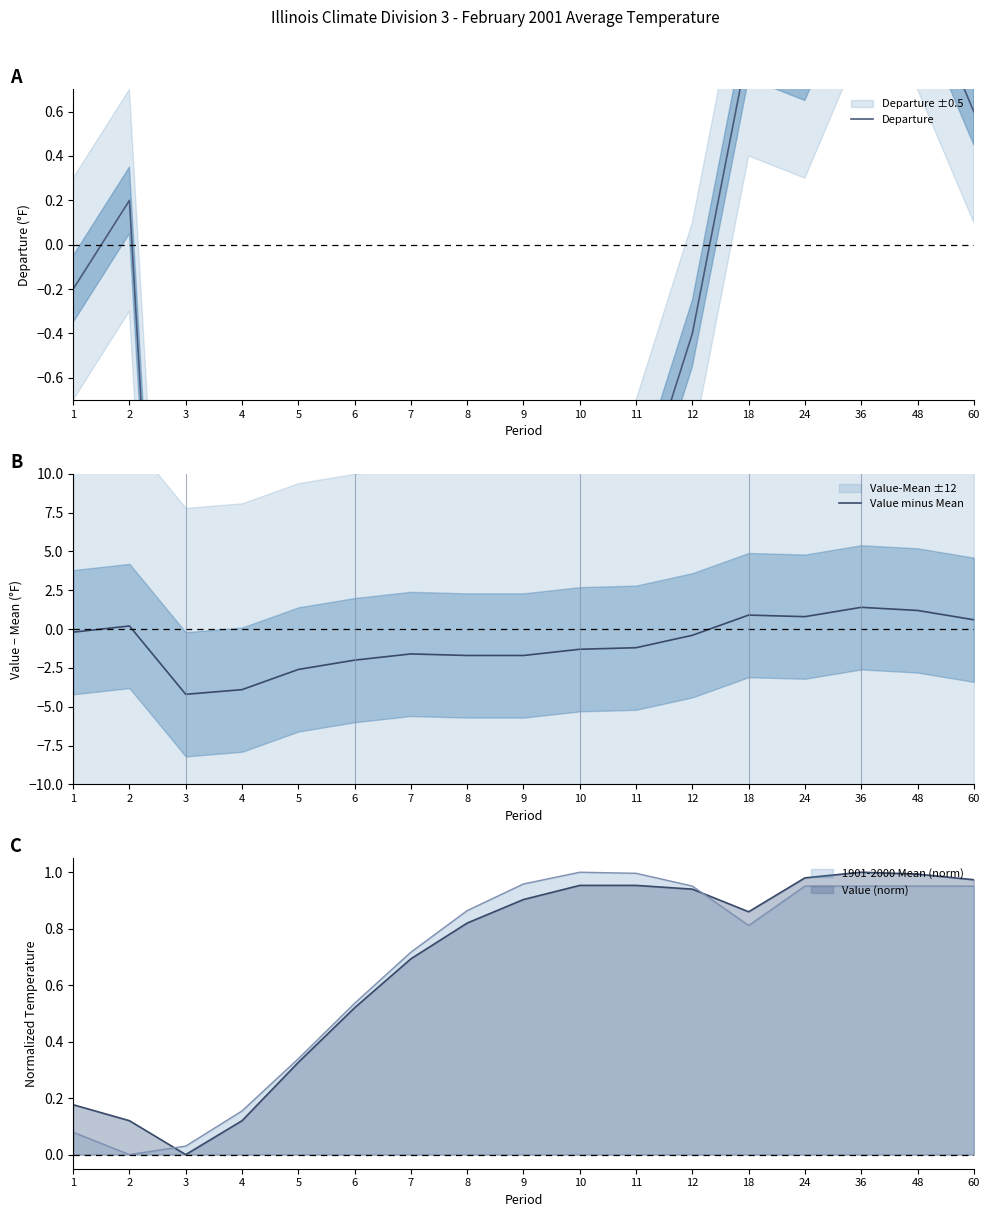

Between 1 and 4, which series saw the biggest shift?

Departure